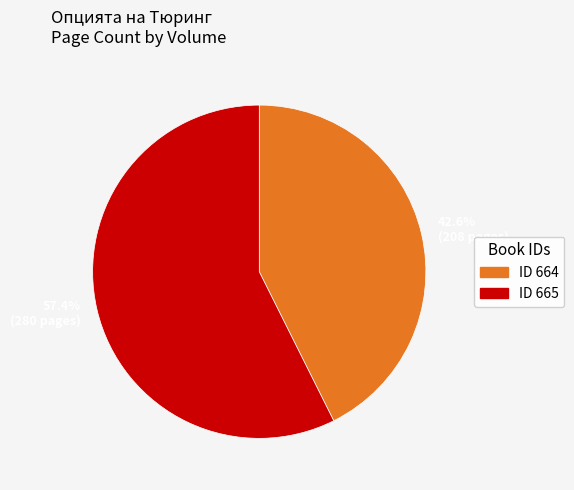

What is the total percentage of ID 664 and ID 665?

100.0%